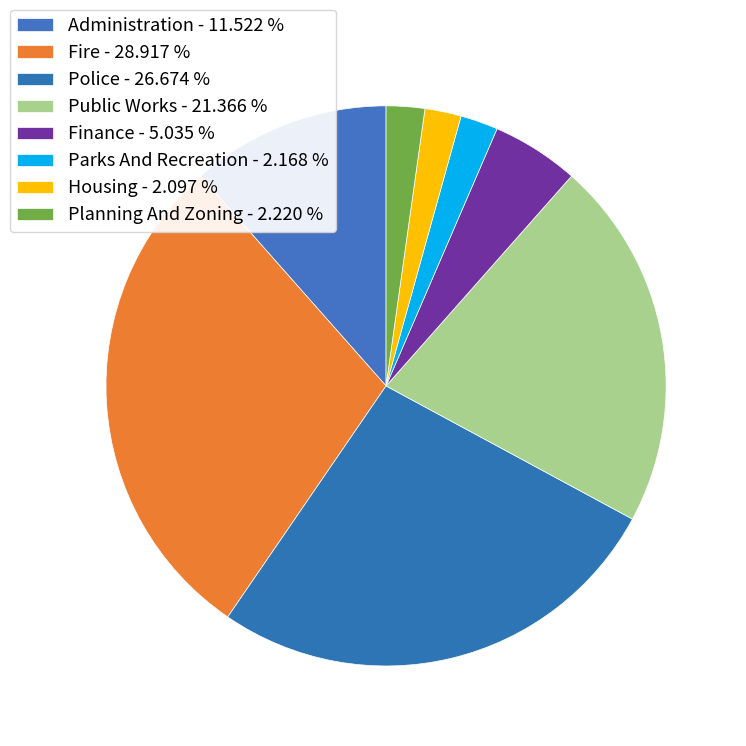

How many segments does this pie chart have?

8